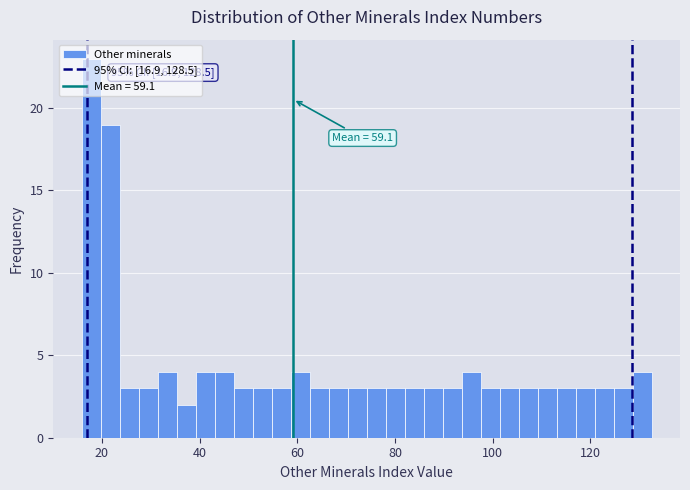

Around what value on the x-axis is the tallest bar? Give the approximate position of its centre, as read against the axis.

18